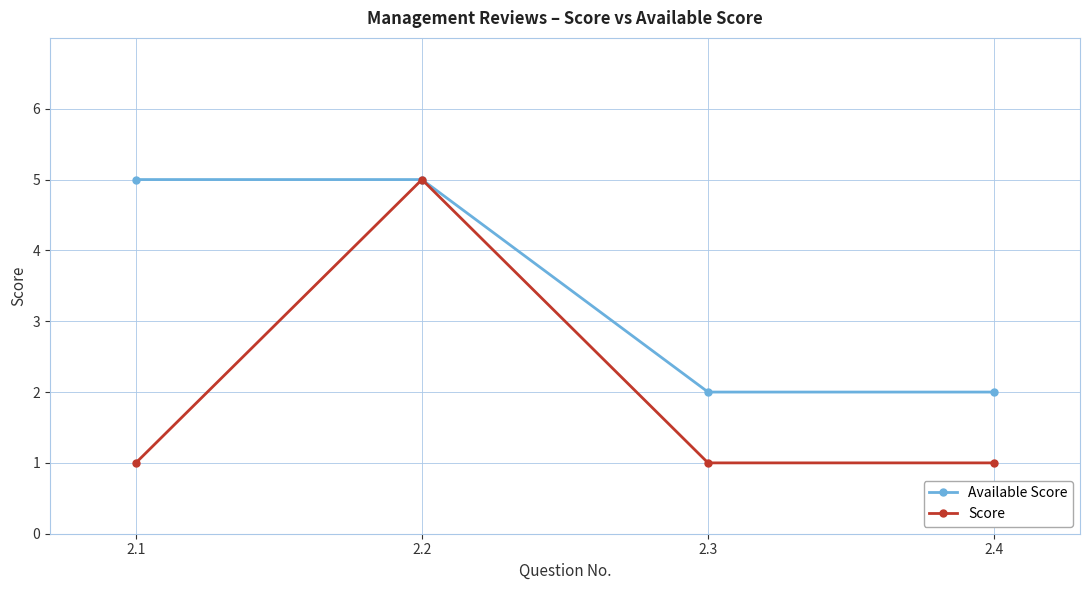

At 2.3, list the series in order from smallest to largest.

Score, Available Score